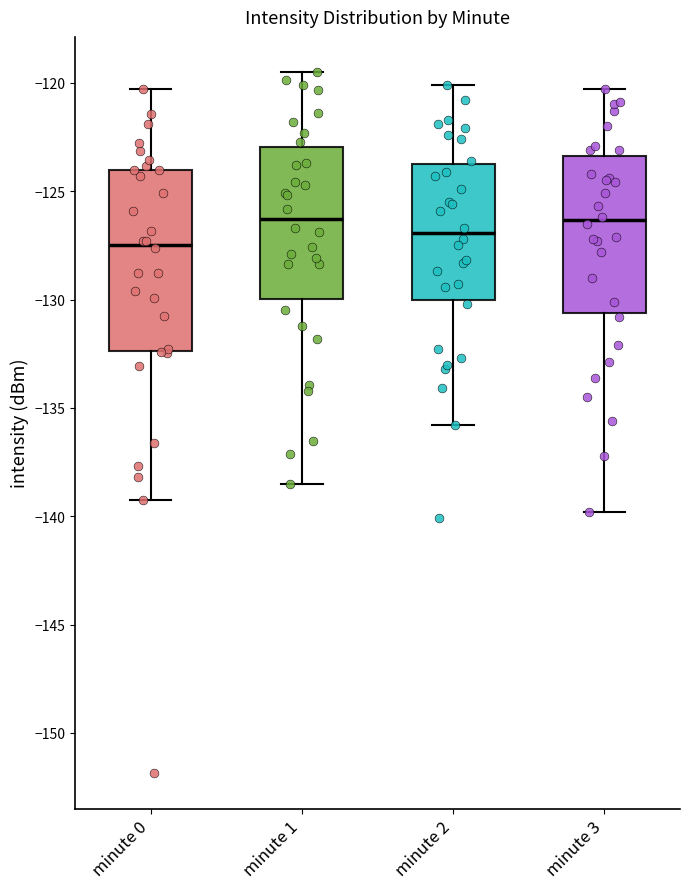

Comparing the boxes themselves (not the whiskers), which one is the tallest?

minute 0